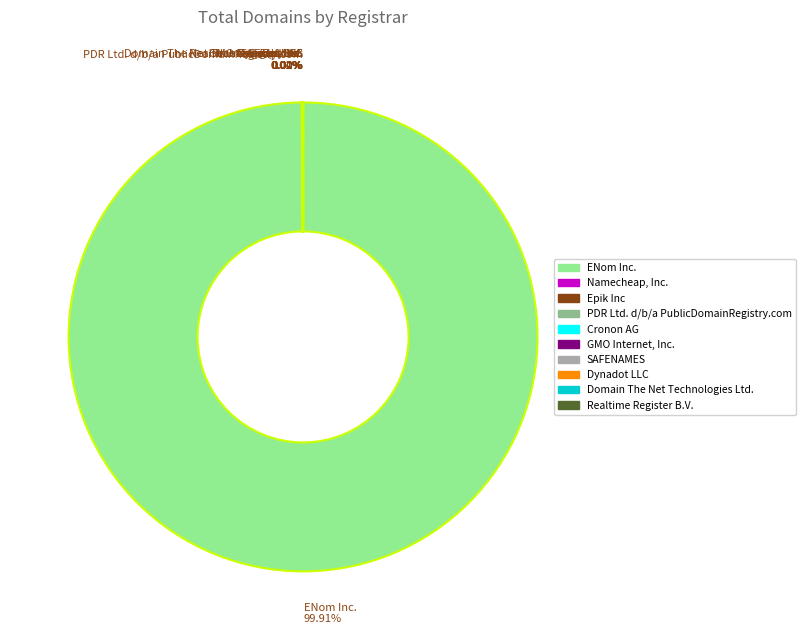

What is the largest slice in the pie chart?

ENom Inc.